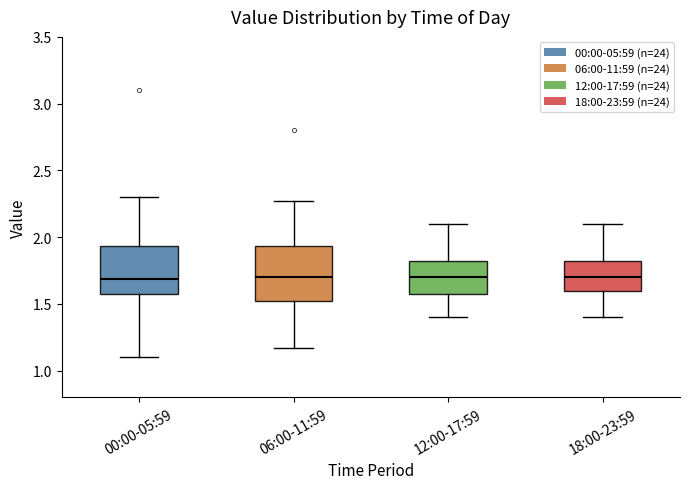

Reading left to right, transcribe this box plot: for each box, give where its median line is, the range the box spans, and where its two whiskers end, as read against the y-axis. The values are not printed on the chart, so give them approximately, as read against the axis.

00:00-05:59: median 1.70, box 1.60 to 1.95, whiskers 1.10 to 2.30
06:00-11:59: median 1.70, box 1.50 to 1.95, whiskers 1.15 to 2.25
12:00-17:59: median 1.70, box 1.60 to 1.85, whiskers 1.40 to 2.10
18:00-23:59: median 1.70, box 1.60 to 1.85, whiskers 1.40 to 2.10